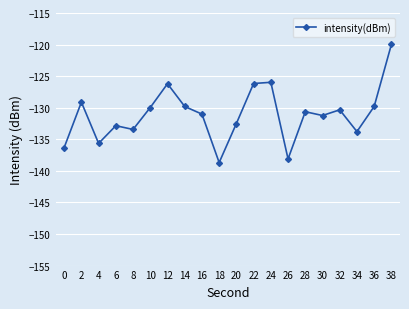

What is the greatest value displayed?

-120.0